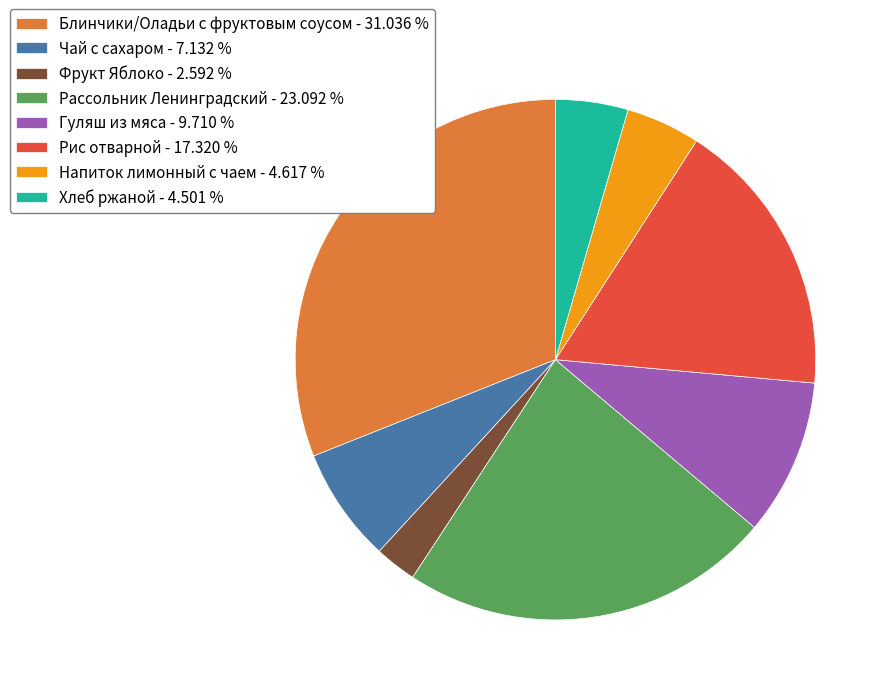

Count the number of slices in the pie.

8